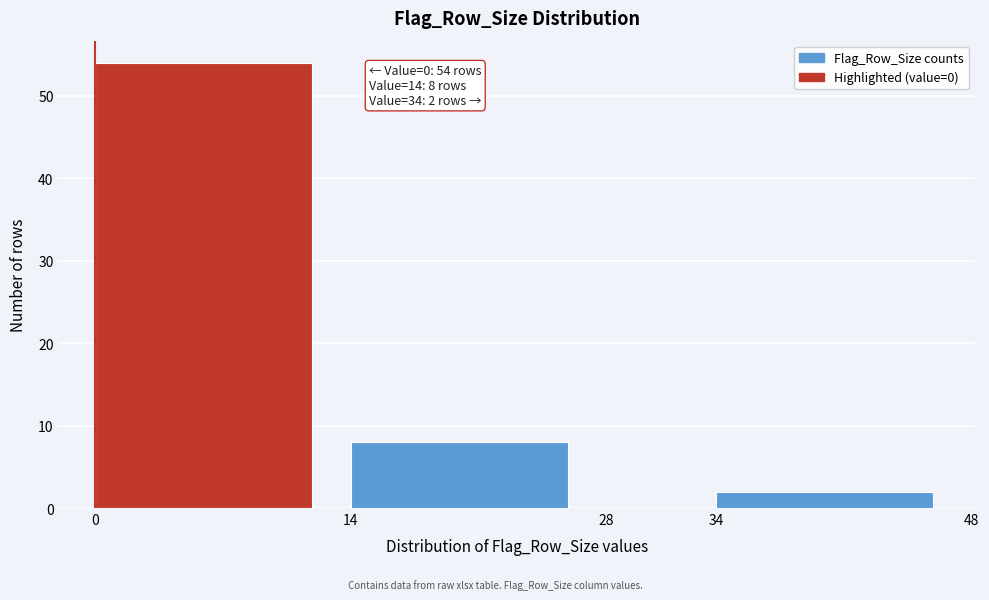

Which range on the x-axis has the tallest bar?

0 to 14